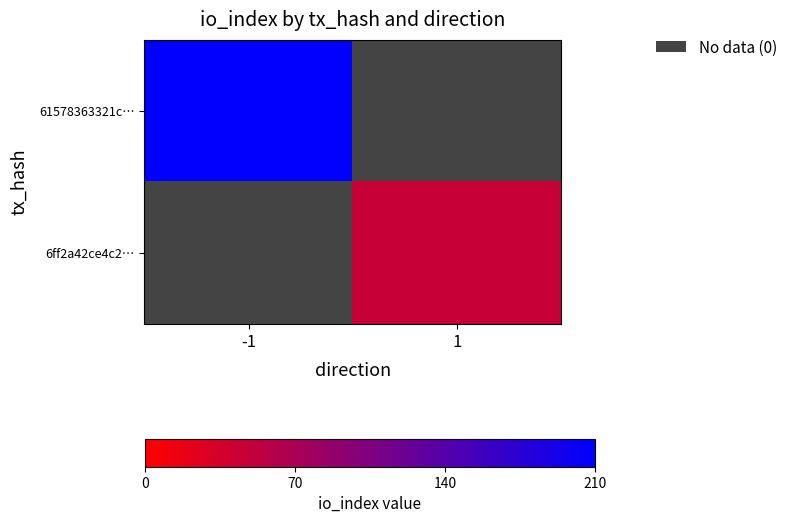

How many values in 6ff2a42ce4c2… are above zero?

1